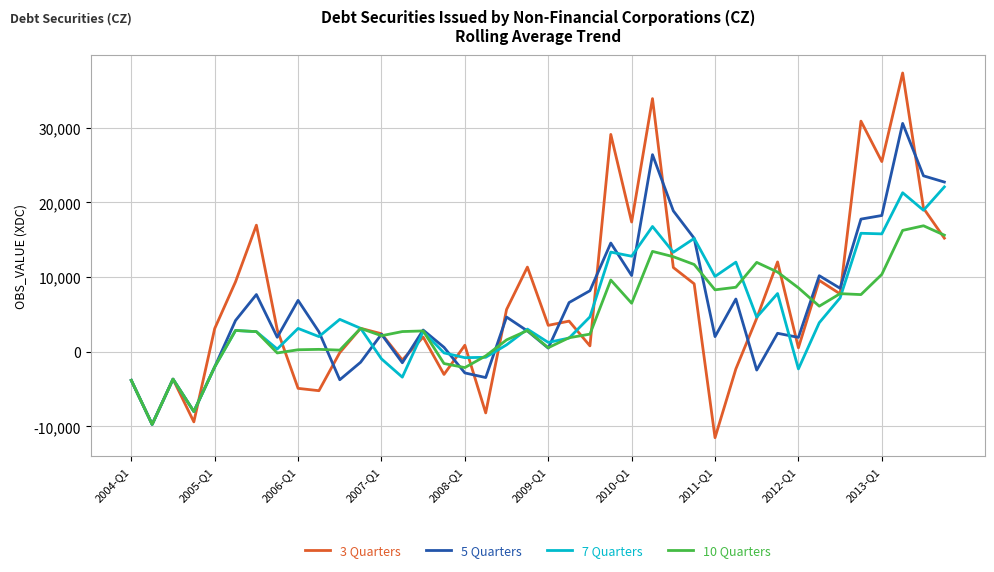

Rank the series by their maximum value, from lowest to highest.

10 Quarters, 7 Quarters, 5 Quarters, 3 Quarters